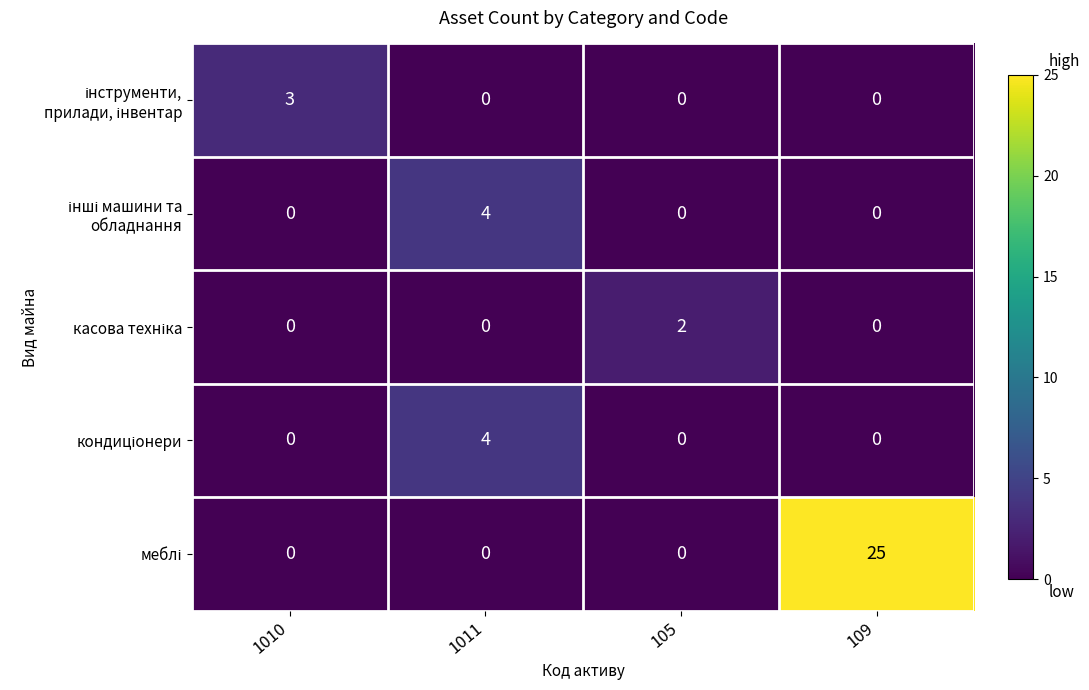

Which label corresponds to the largest value in the chart?

109